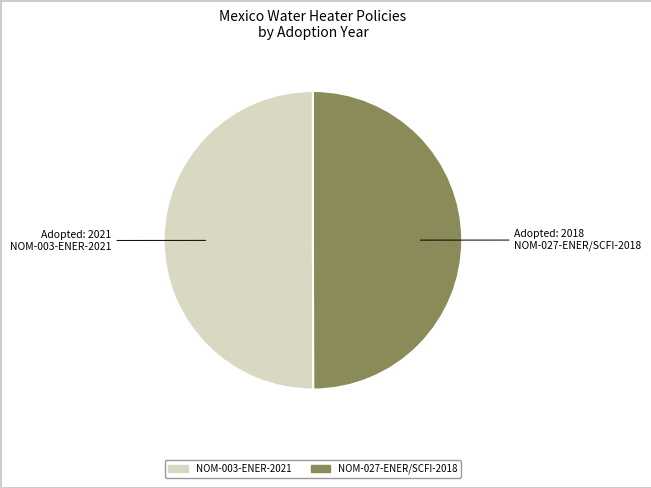

Is it true that NOM-027-ENER/SCFI-2018 is 50% of the pie?

True